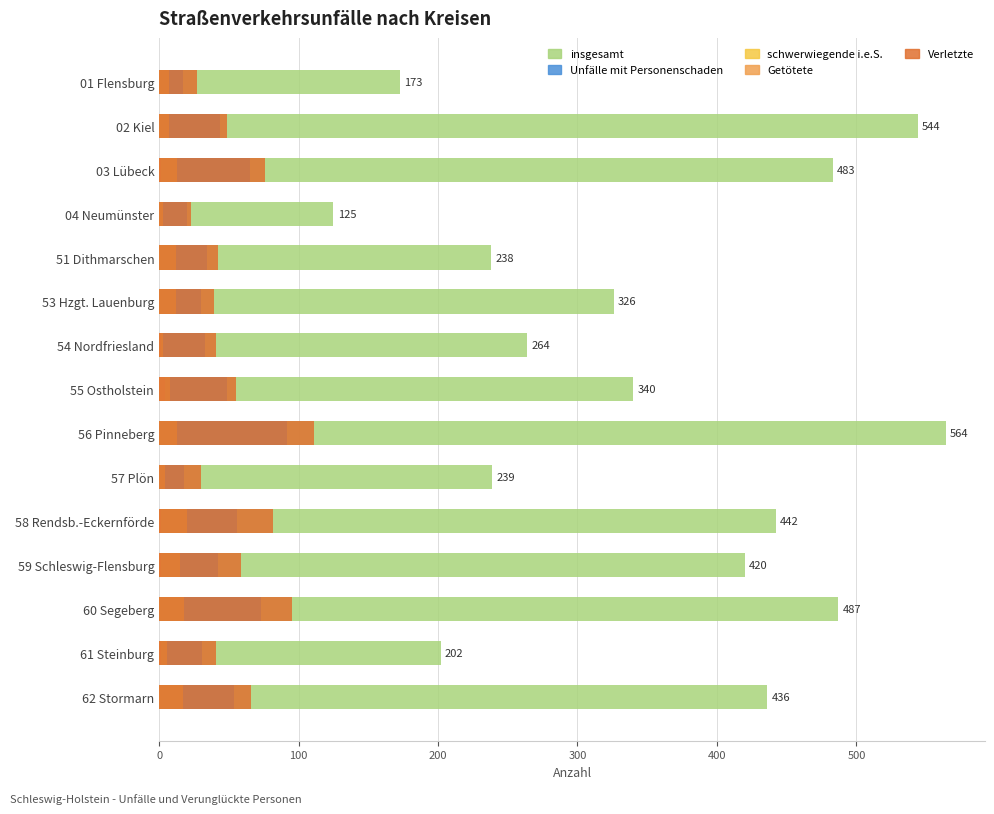

Count the number of data series in this chart.

5